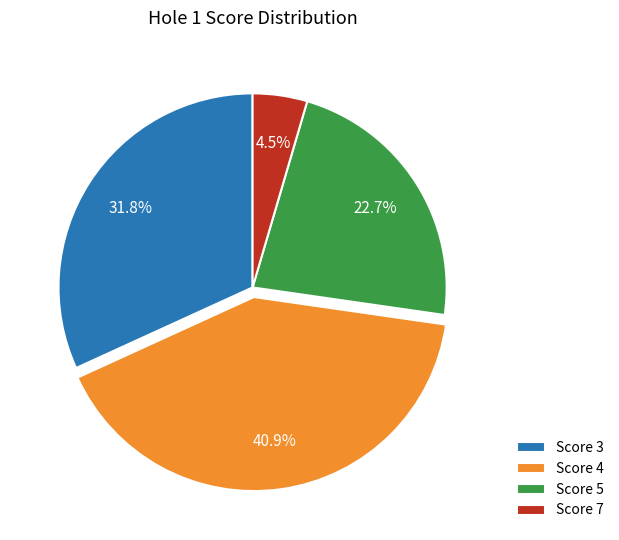

Which category has the biggest portion of the pie?

Score 4